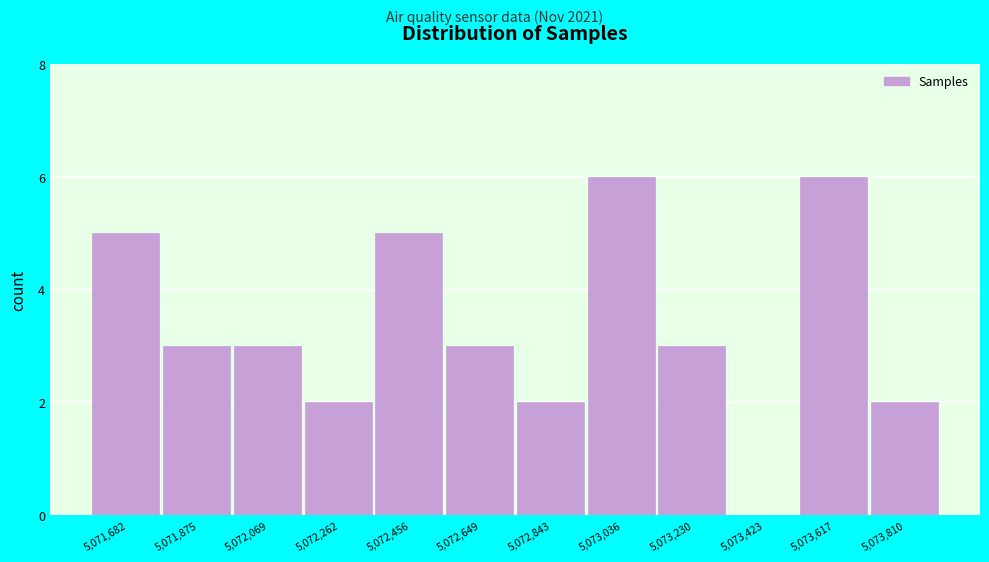

Reading left to right, list all the values displayed in this chart.

5,071,682=5	5,071,875=3	5,072,069=3	5,072,262=2	5,072,456=5	5,072,649=3	5,072,843=2	5,073,036=6	5,073,230=3	5,073,423=0	5,073,617=6	5,073,810=2